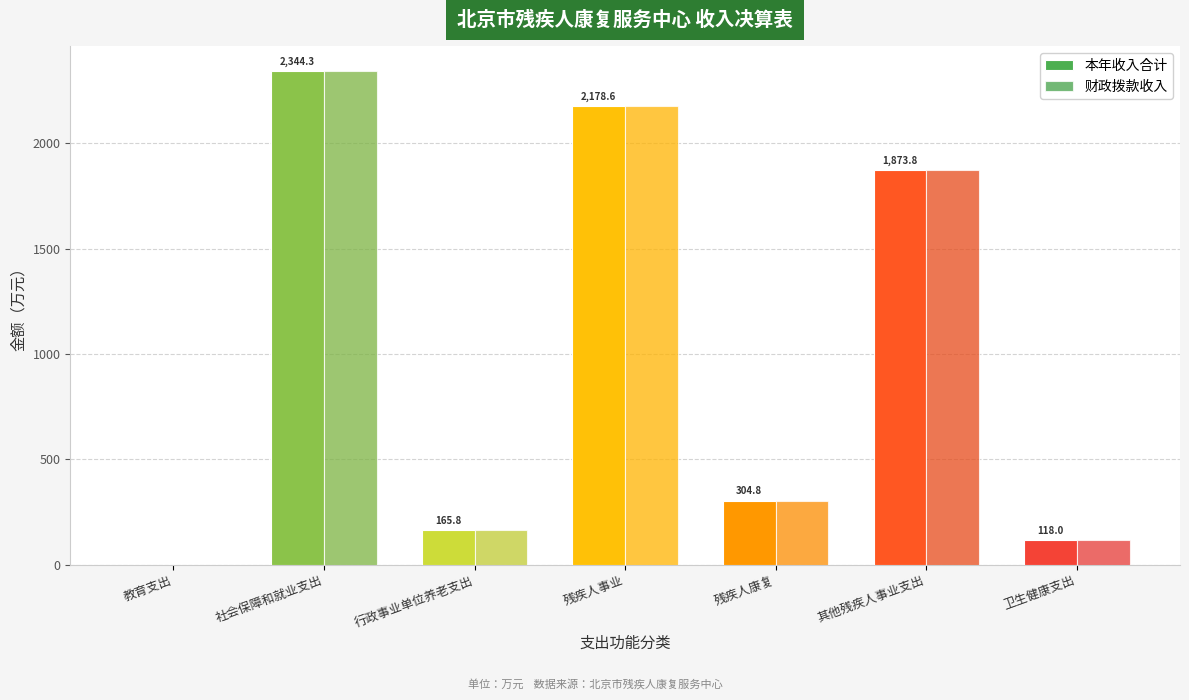

What is the sum of all 本年收入合计 values?

6985.6